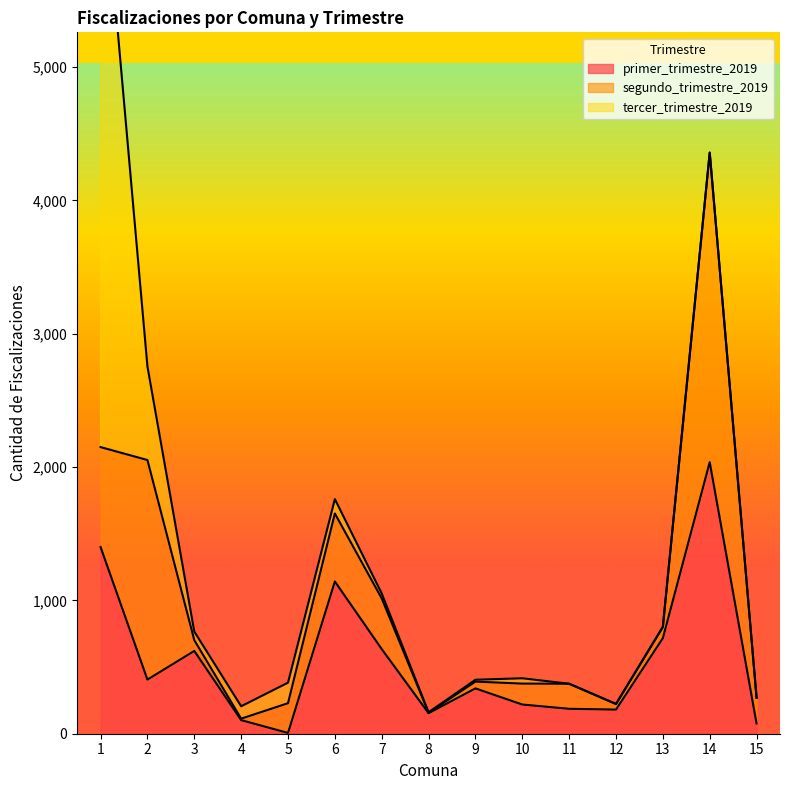

What is the spread (max minus min) of values at 9?

326